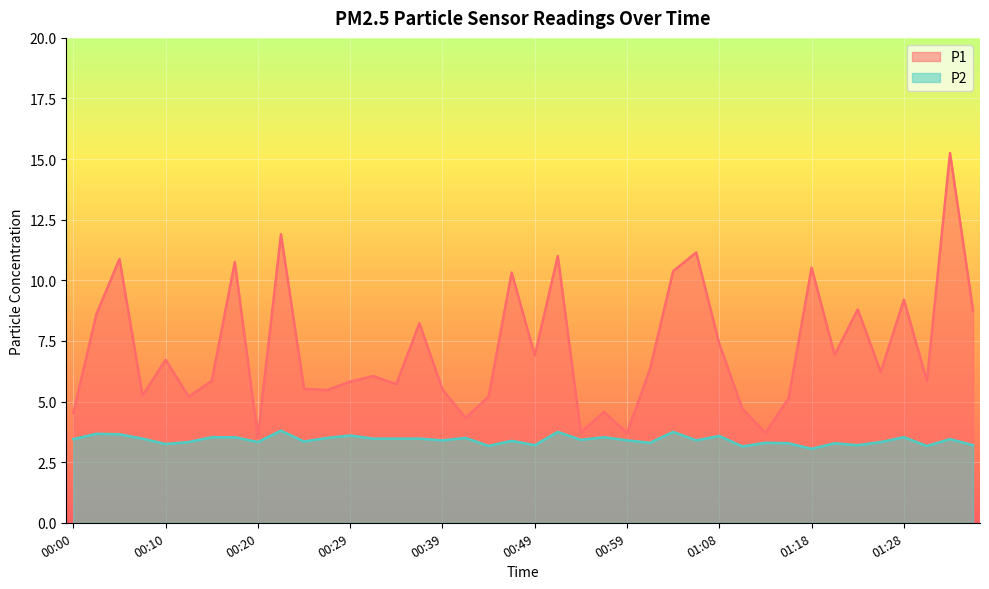

True or false: P2 has more than 2 points higher than both neighbors.

True